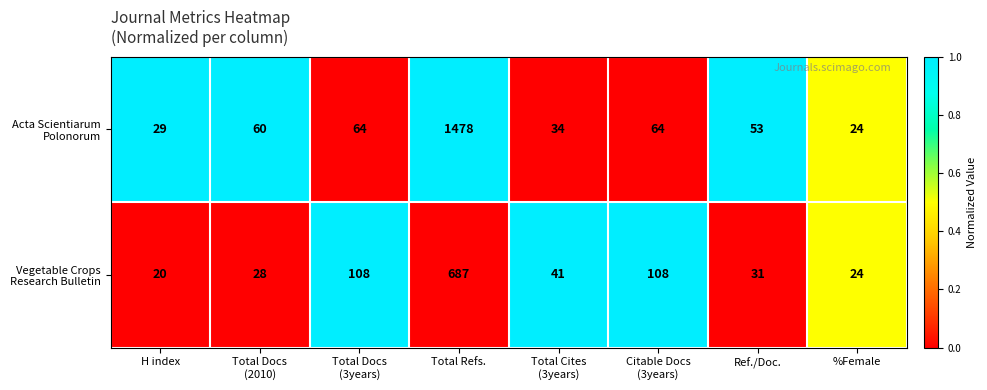

How many series are shown in this chart?

2